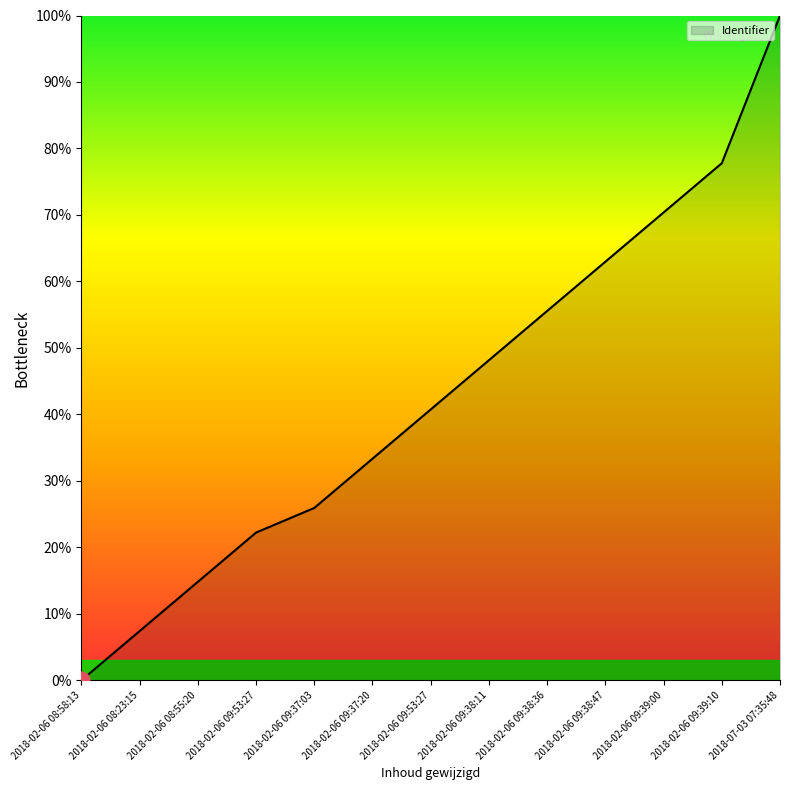

Is it true that the value at 2018-02-06 09:39:00 is 123.4?

False